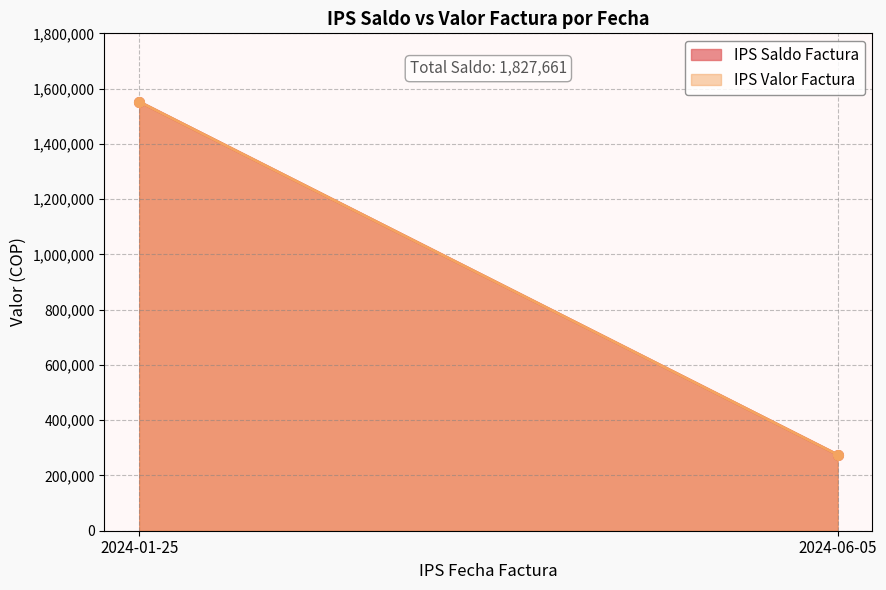

What is the average value of the IPS Valor Factura series?

913830